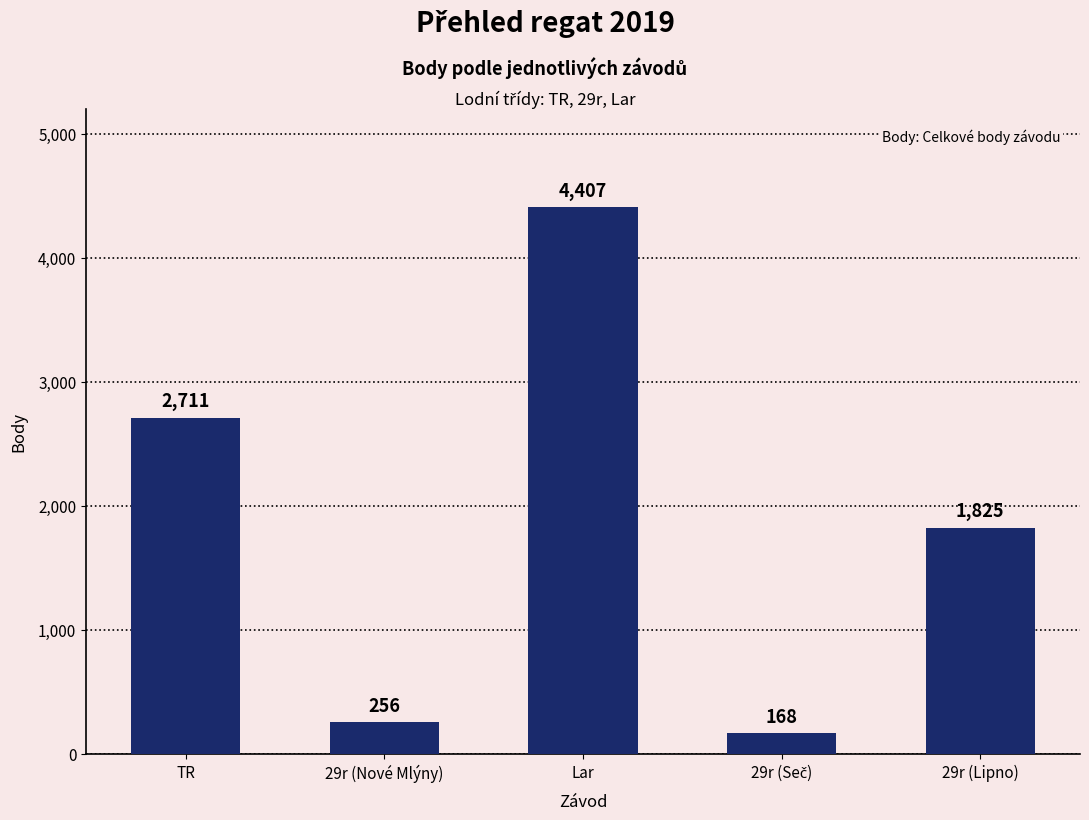

What is the value of the 3rd bar from the left?

4407